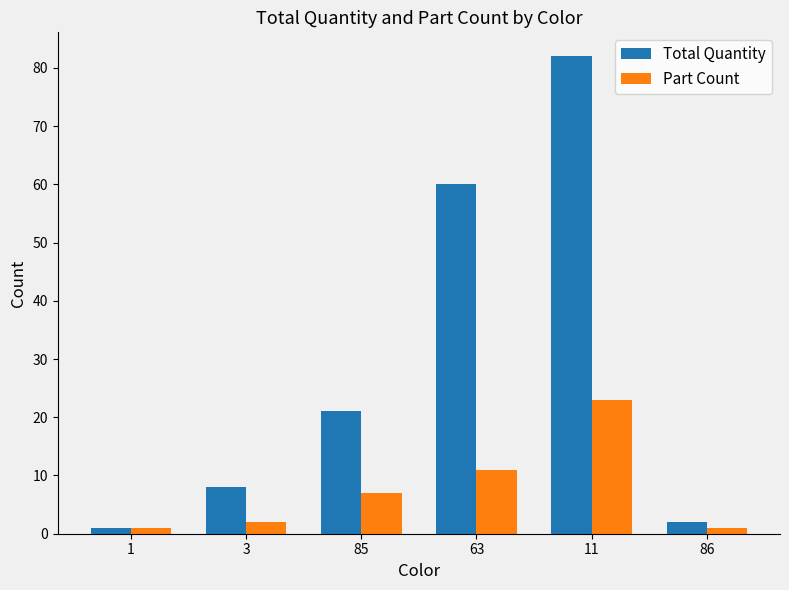

Which category has the highest value in the Part Count series?

11